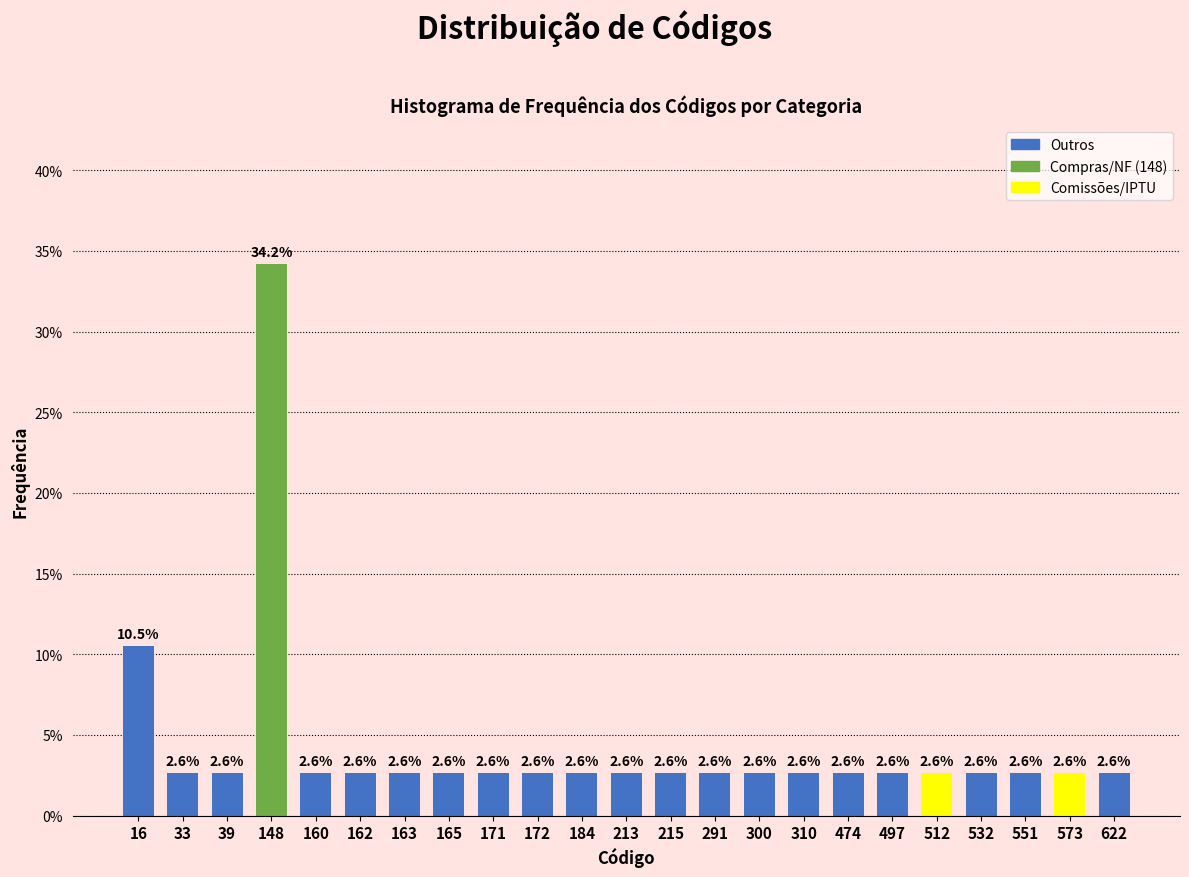

Reading left to right, what are all the values shown in this chart?

16=10.5	33=2.6	39=2.6	148=34.2	160=2.6	162=2.6	163=2.6	165=2.6	171=2.6	172=2.6	184=2.6	213=2.6	215=2.6	291=2.6	300=2.6	310=2.6	474=2.6	497=2.6	512=2.6	532=2.6	551=2.6	573=2.6	622=2.6